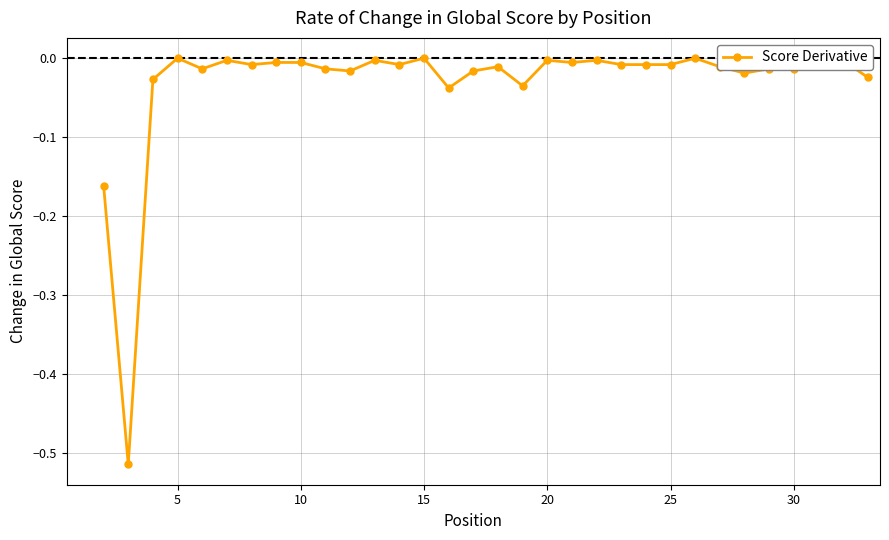

What is the sum of all values?

-1.0